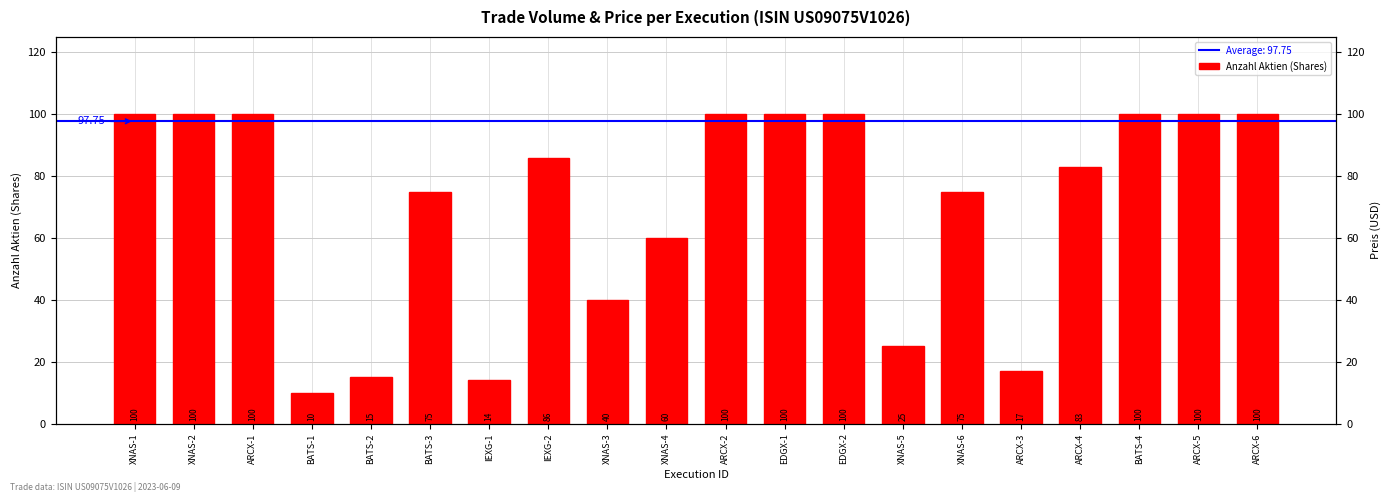

List the labels in order of value, largest first.

XNAS-1, XNAS-2, ARCX-1, ARCX-2, EDGX-1, EDGX-2, BATS-4, ARCX-5, ARCX-6, IEXG-2, ARCX-4, BATS-3, XNAS-6, XNAS-4, XNAS-3, XNAS-5, ARCX-3, BATS-2, IEXG-1, BATS-1